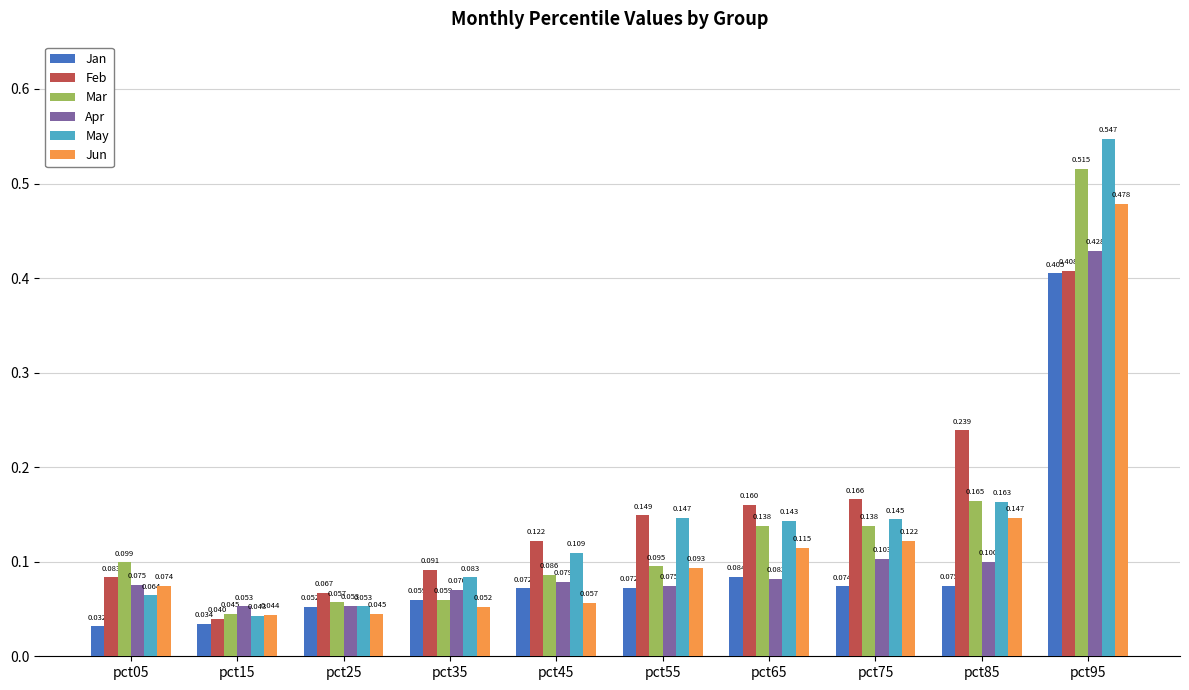

Between pct25 and pct95, which series saw the biggest shift?

May